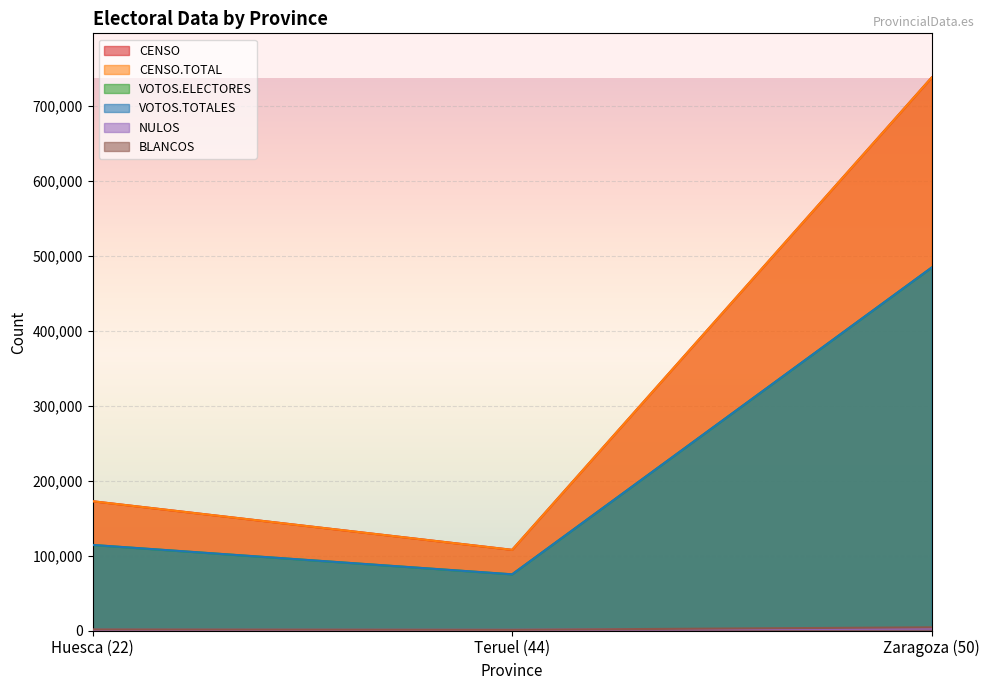

What is the average value of the VOTOS.ELECTORES series?

224546